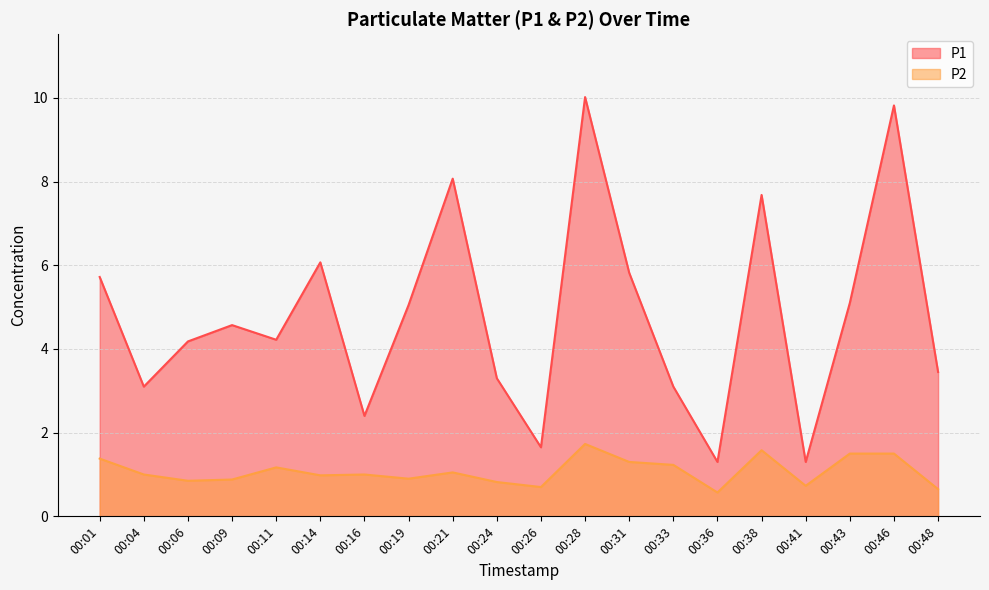

At 00:01, list the series in order from largest to smallest.

P1, P2